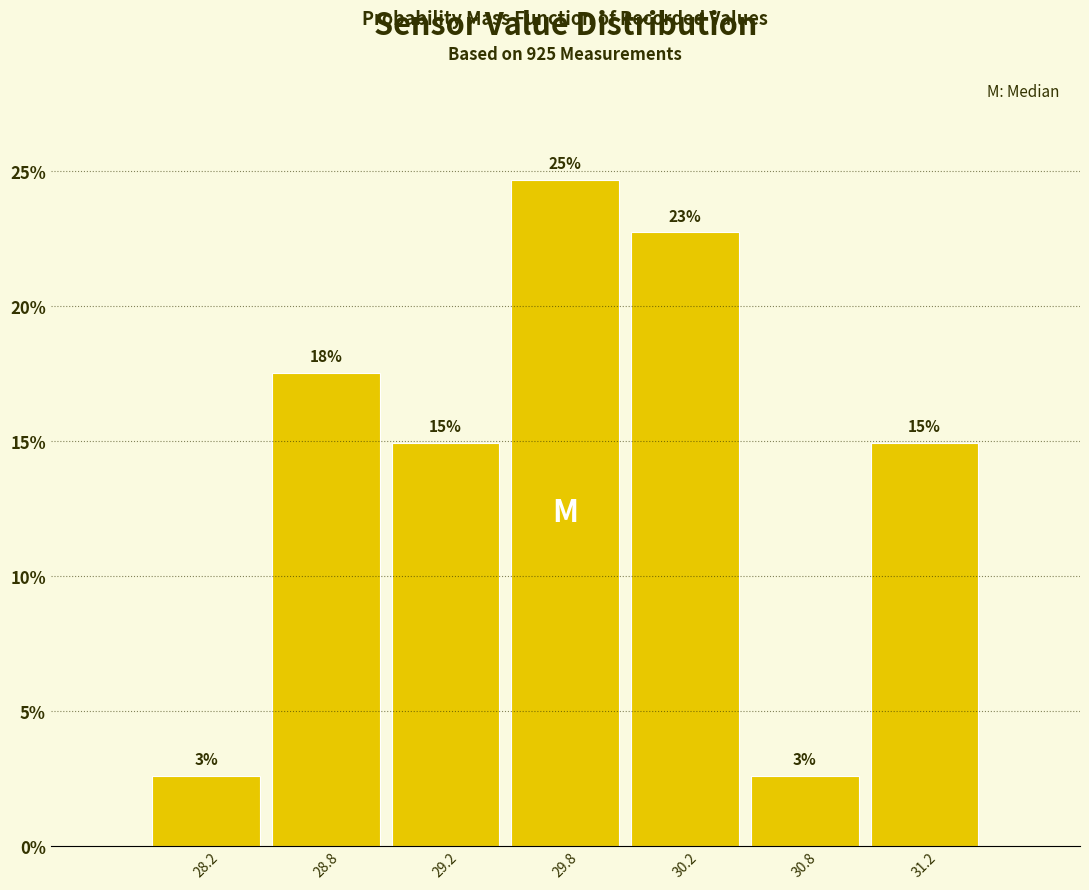

Are the bars horizontal?

No